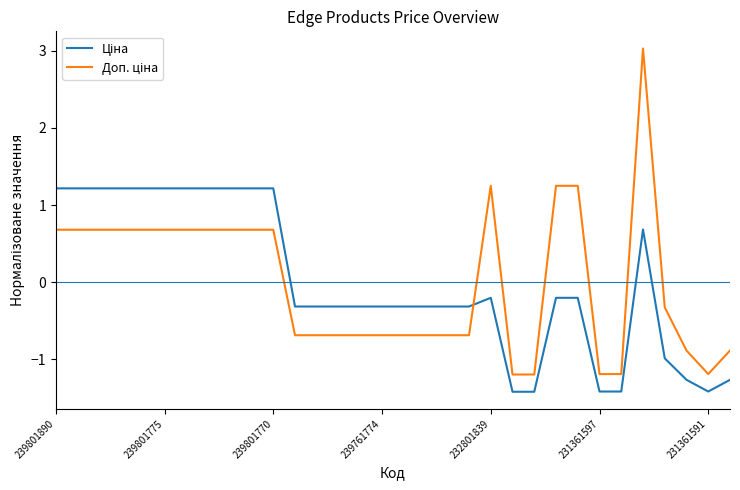

What is the smallest value displayed?

-1.4